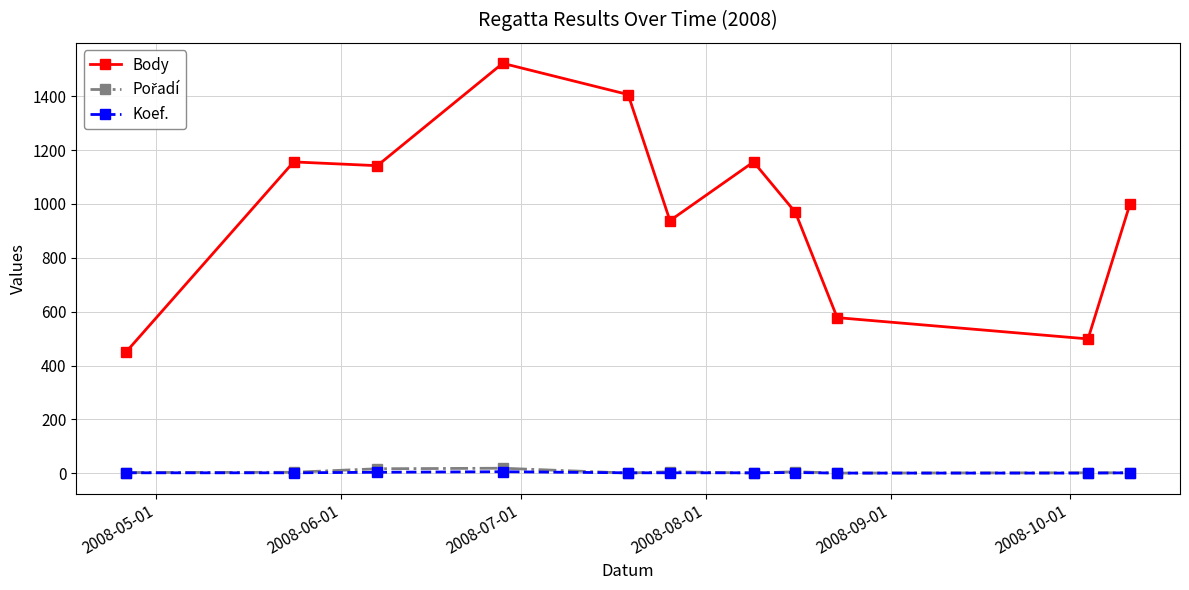

True or false: Body and Koef. intersect in this chart.

False